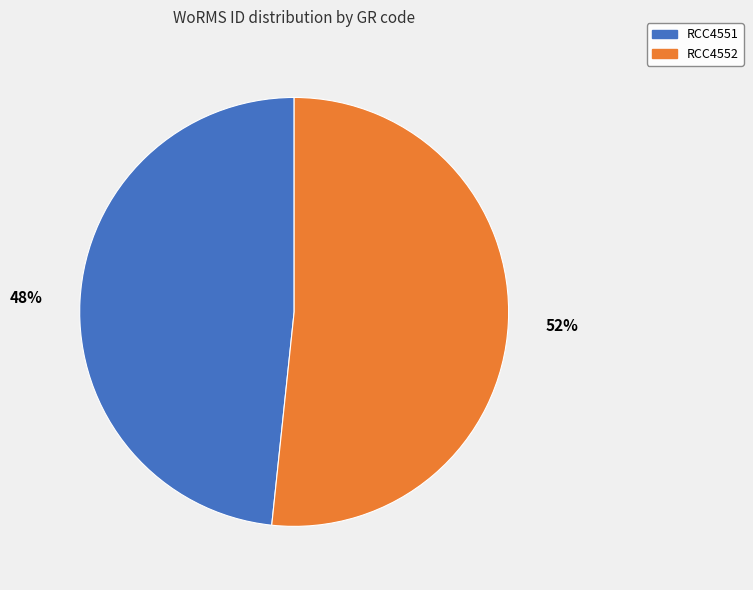

Which category has the biggest portion of the pie?

RCC4552